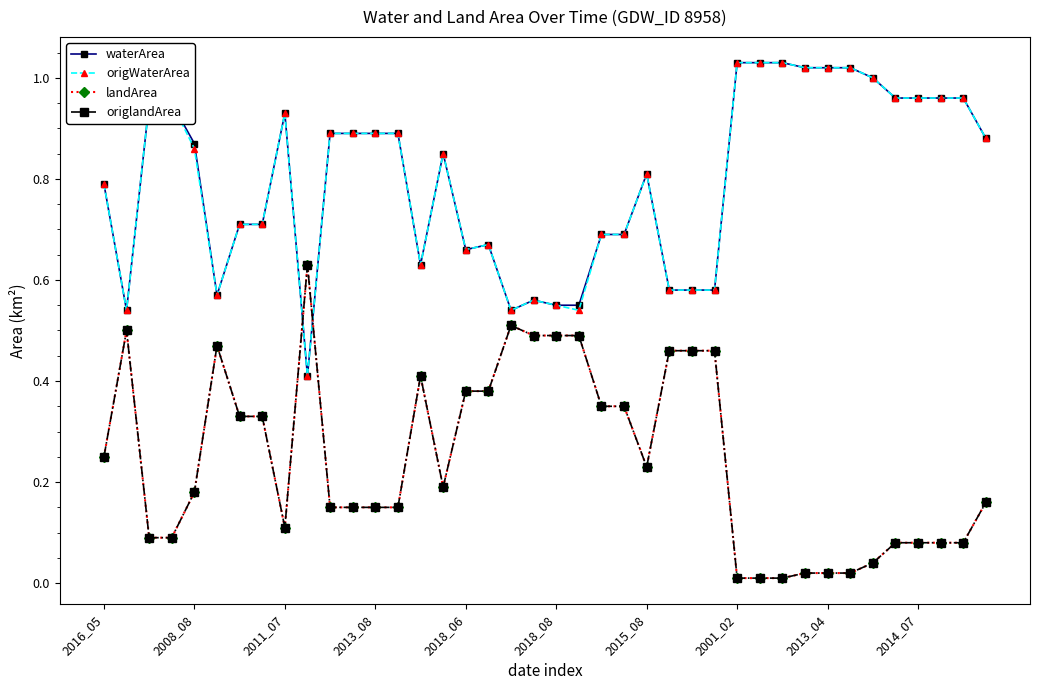

In landArea, how many points are lower than both neighbors (excluding endpoints)?

3